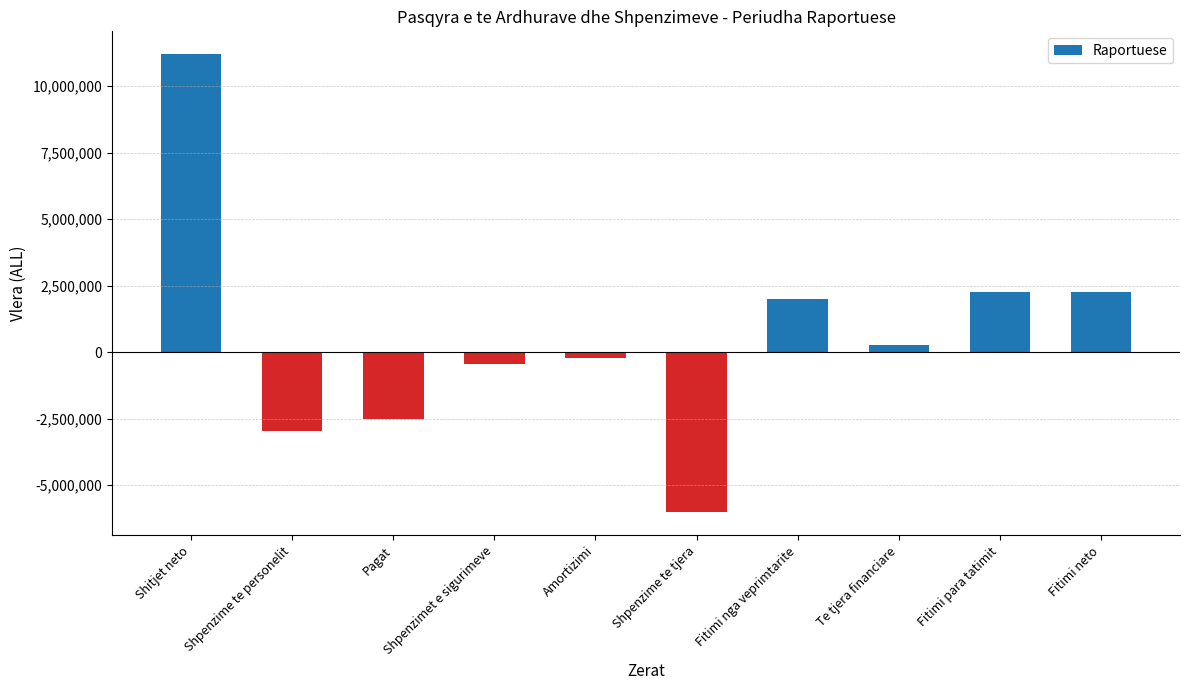

The chart shows a value of -214281 at Amortizimi. True or false?

True